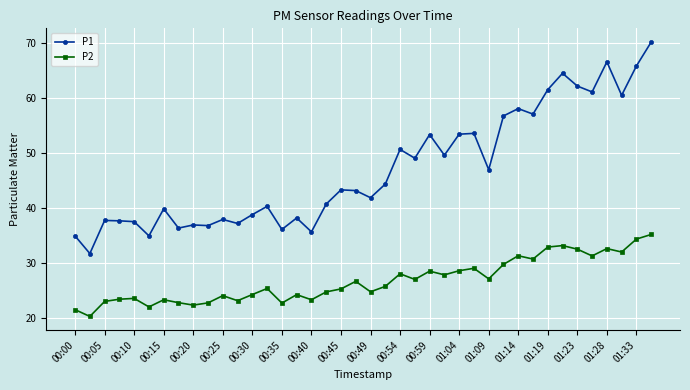

True or false: P1 and P2 cross at least once.

False